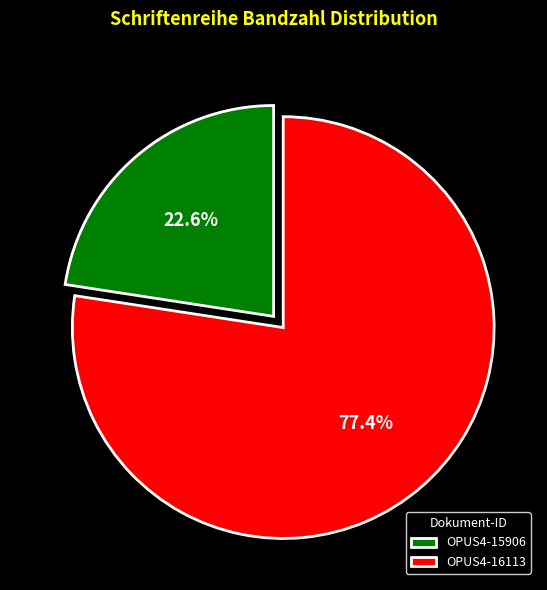

Approximately how many times larger is the value at OPUS4-15906 compared to OPUS4-16113?

0.3